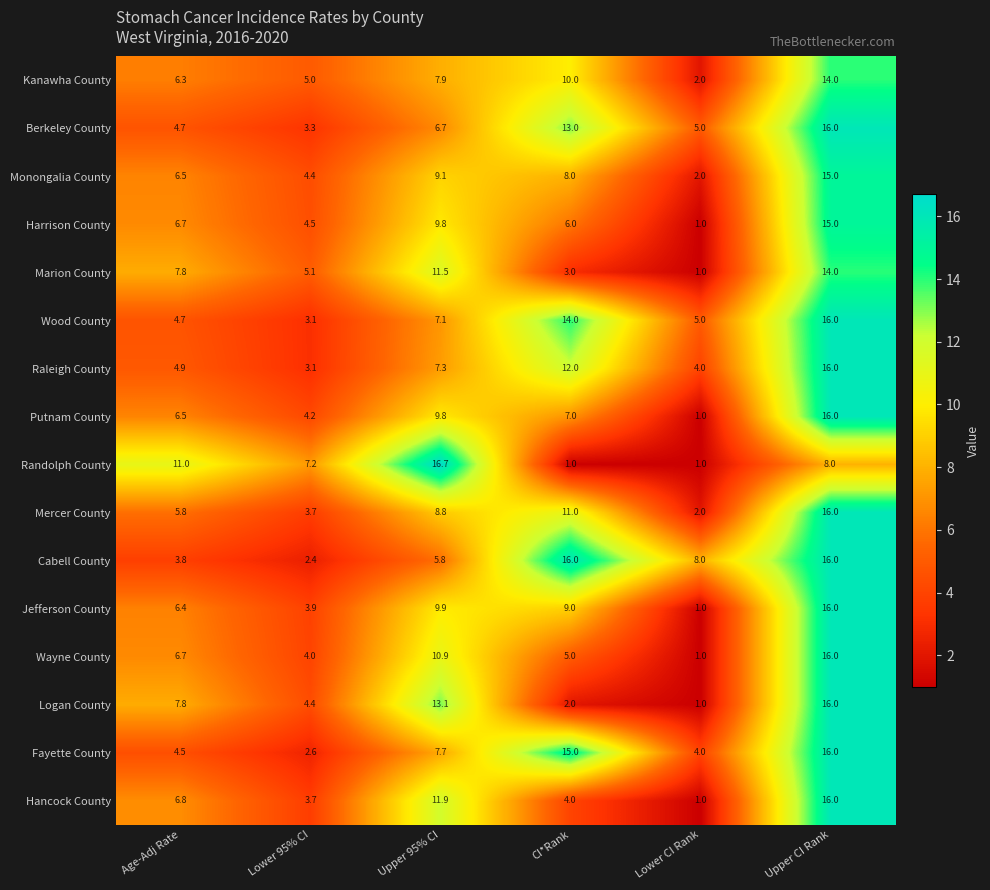

True or false: Kanawha County has a value of 6.7 at Lower 95% CI.

False